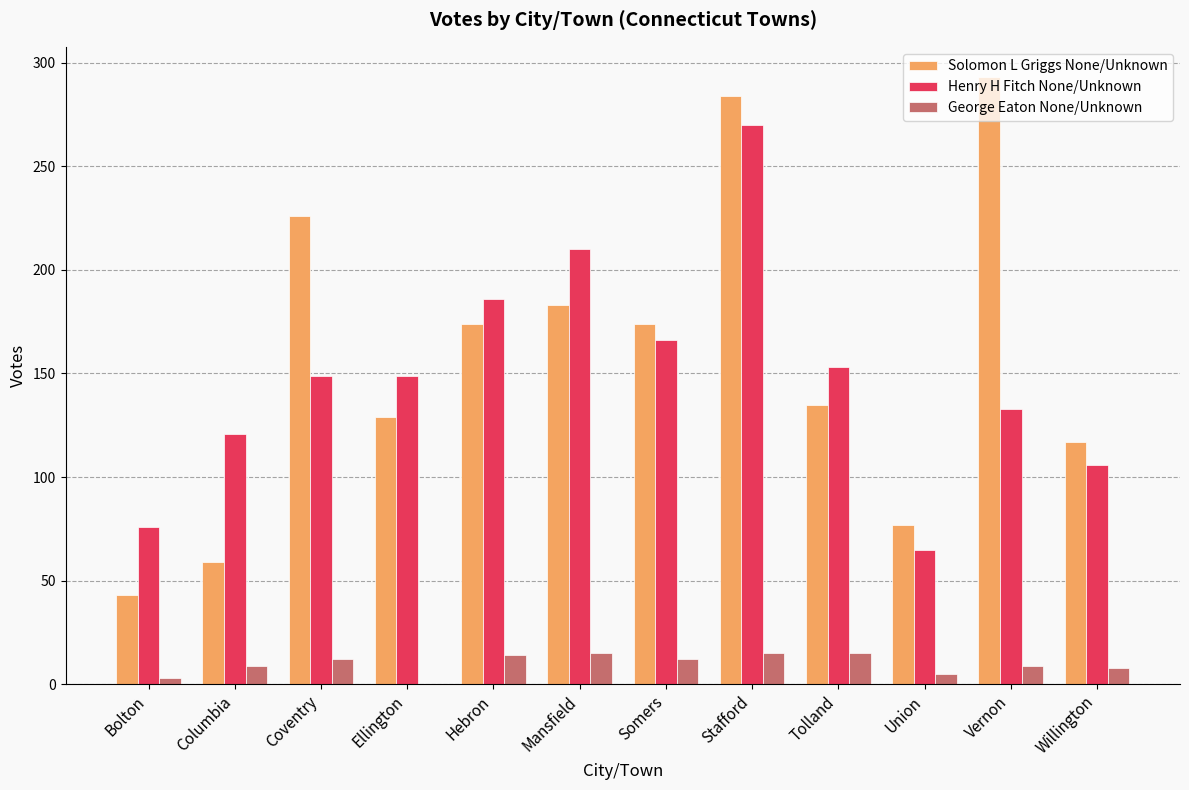

What is the average value of the George Eaton None/Unknown series?

10